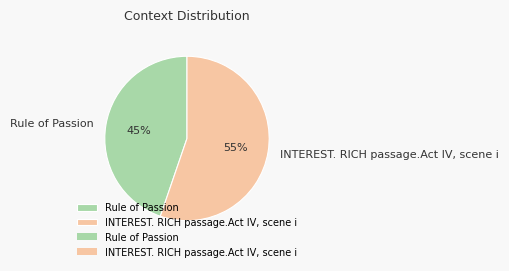

What is the majority slice?

INTEREST. RICH passage.Act IV, scene i